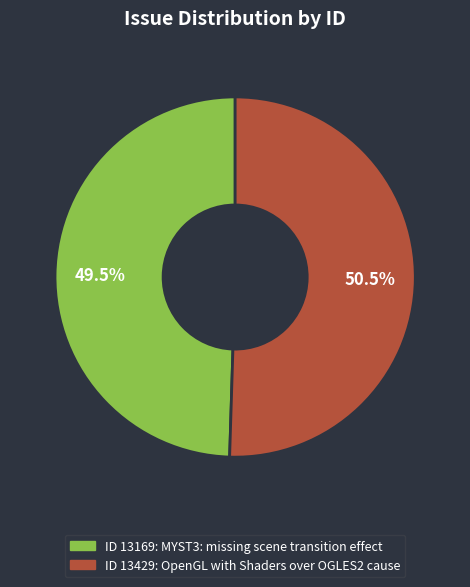

Is there any slice that represents more than half of the pie?

Yes